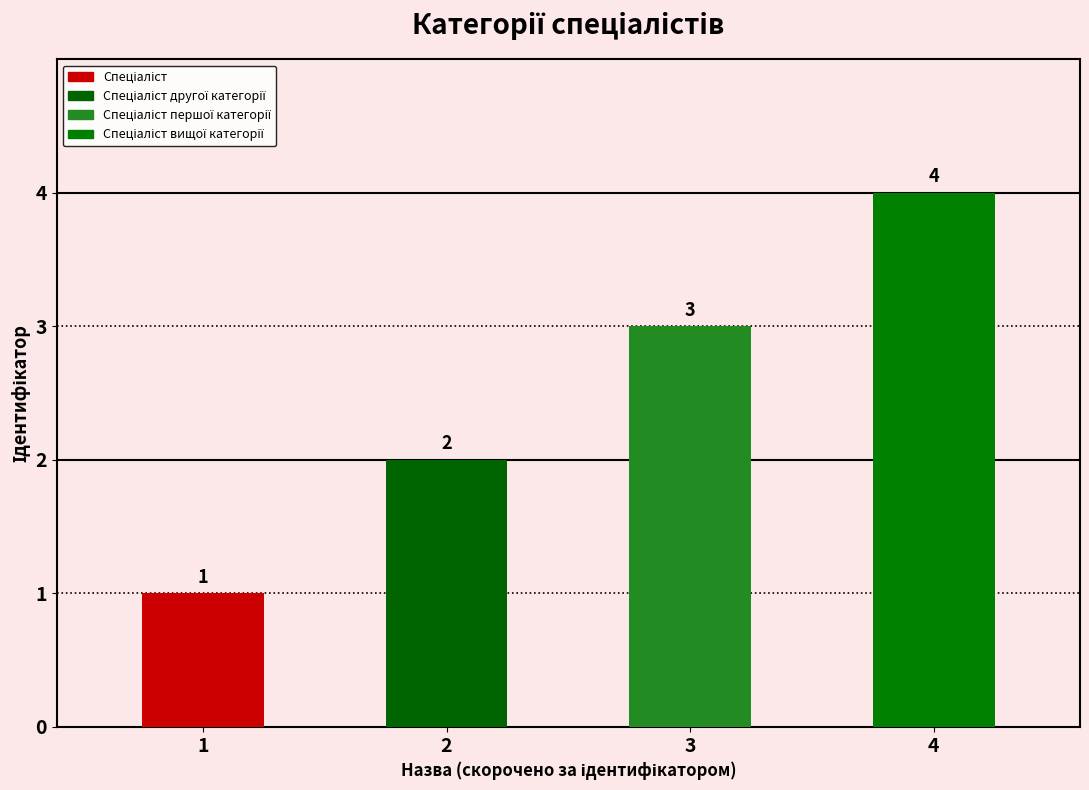

Rank the categories by value from lowest to highest.

Спеціаліст, Спеціаліст другої категорії, Спеціаліст першої категорії, Спеціаліст вищої категорії